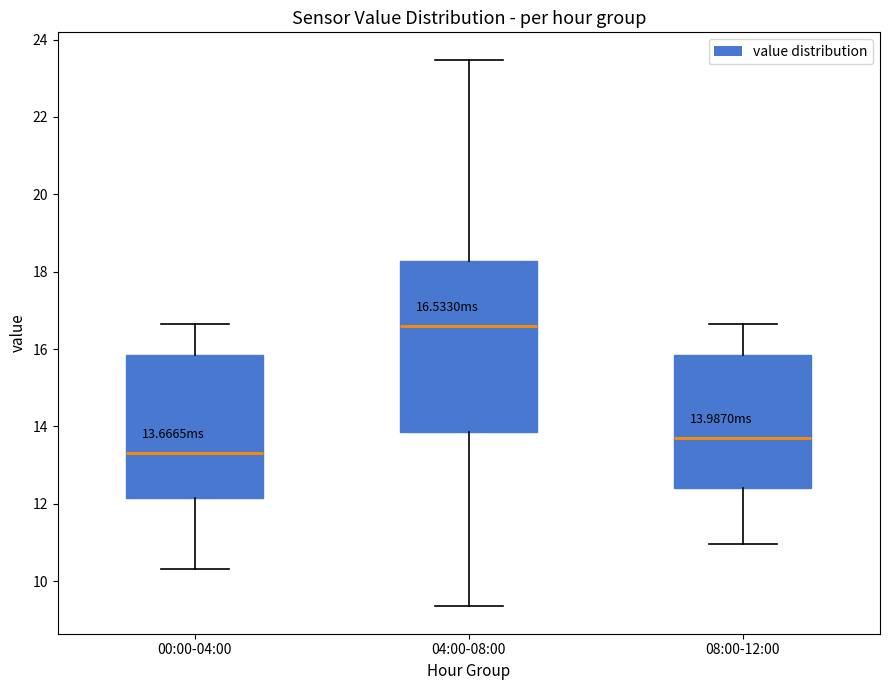

Which box's median line is the highest?

04:00-08:00